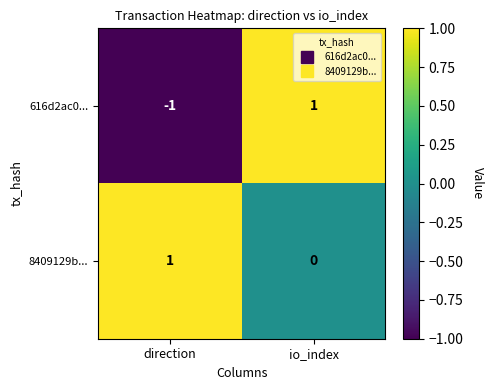

Rank the series by their average value, from lowest to highest.

616d2ac0..., 8409129b...